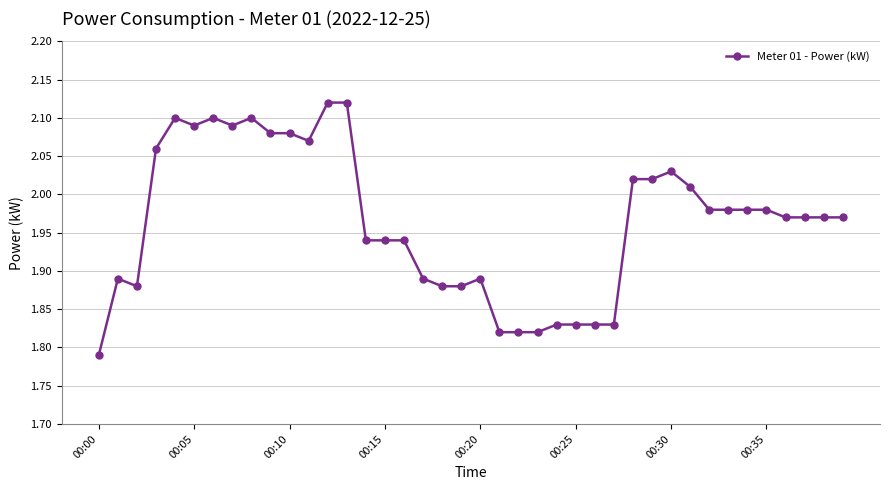

True or false: there are more than 0 points higher than both neighbors.

True